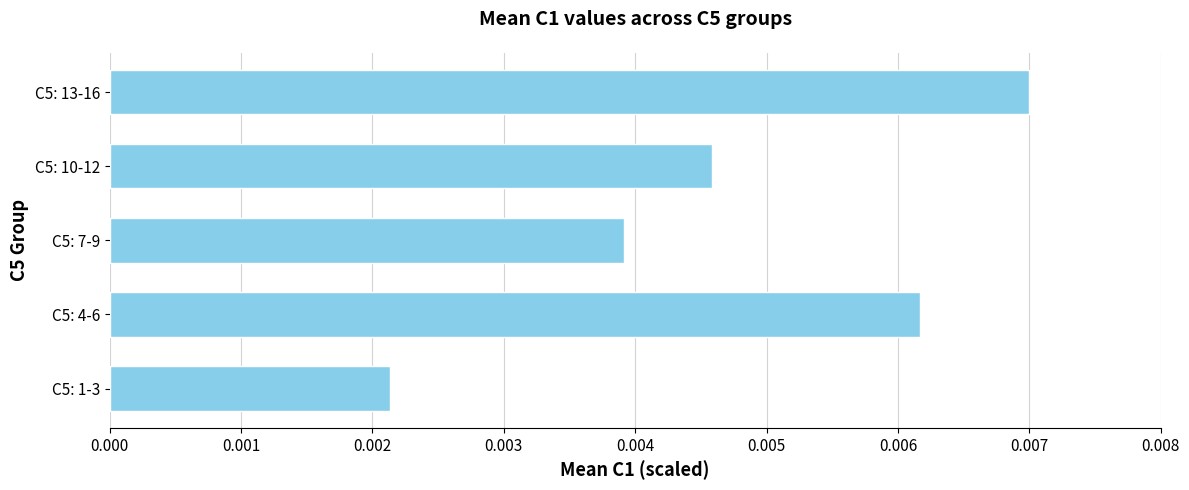

List the labels in order of value, smallest first.

C5: 1-3, C5: 7-9, C5: 10-12, C5: 4-6, C5: 13-16